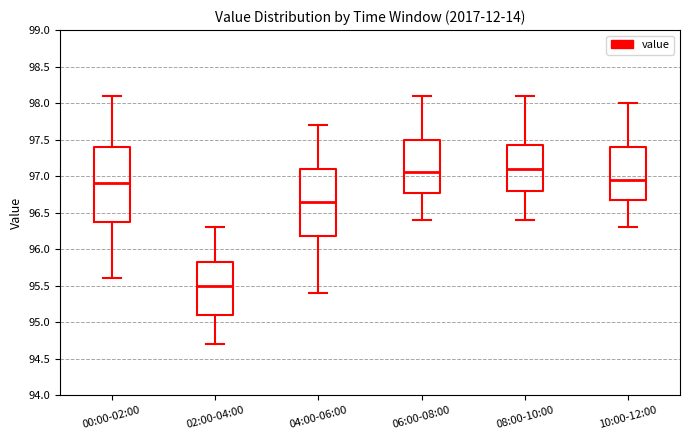

Reading left to right, transcribe this box plot: for each box, give where its median line is, the range the box spans, and where its two whiskers end, as read against the y-axis. The values are not printed on the chart, so give them approximately, as read against the axis.

00:00-02:00: median 96.90, box 96.40 to 97.40, whiskers 95.60 to 98.10
02:00-04:00: median 95.50, box 95.10 to 95.85, whiskers 94.70 to 96.30
04:00-06:00: median 96.65, box 96.20 to 97.10, whiskers 95.40 to 97.70
06:00-08:00: median 97.05, box 96.80 to 97.50, whiskers 96.40 to 98.10
08:00-10:00: median 97.10, box 96.80 to 97.45, whiskers 96.40 to 98.10
10:00-12:00: median 96.95, box 96.70 to 97.40, whiskers 96.30 to 98.00